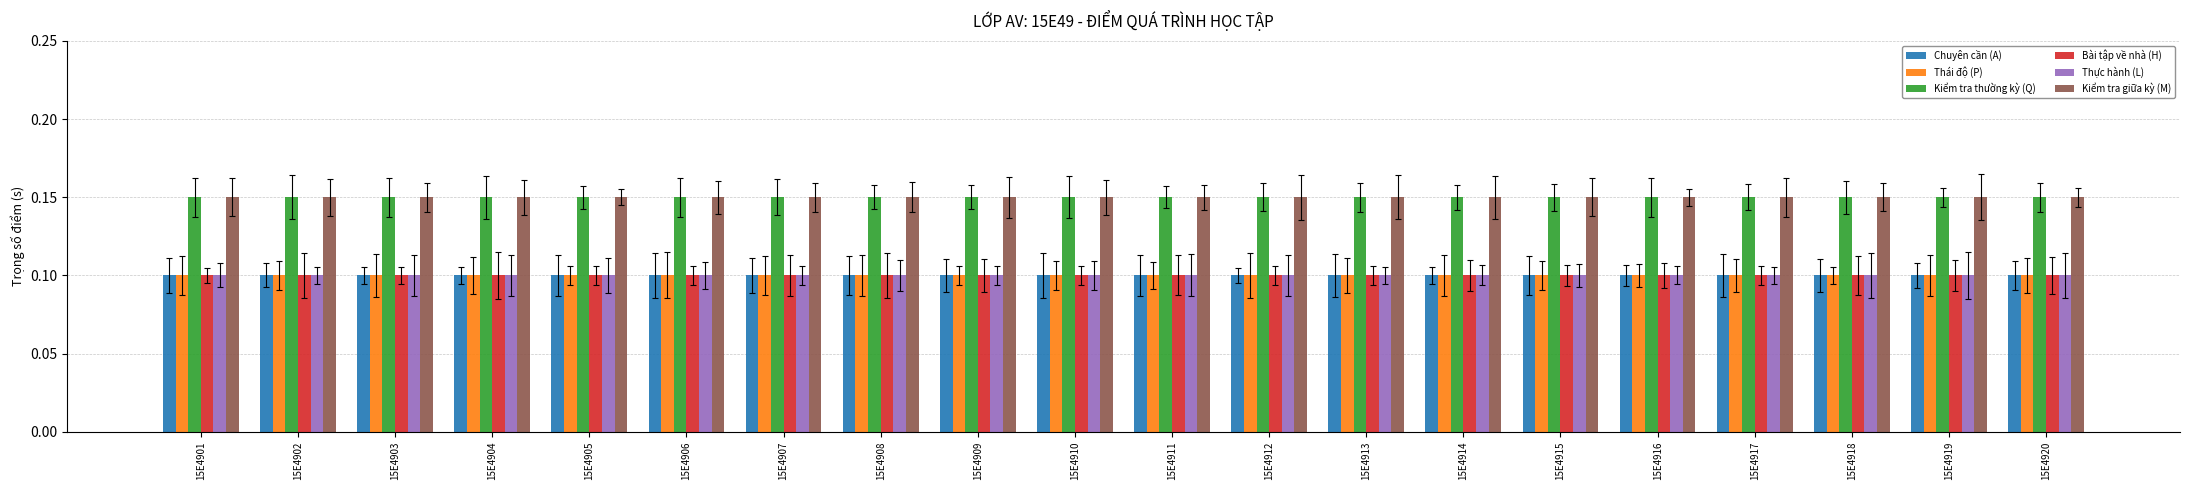

How many groups of bars are there?

20